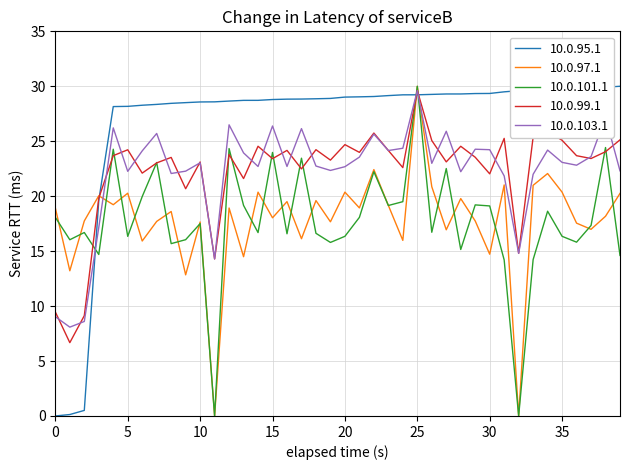

What is the highest value of the 10.0.101.1 series?

30.0